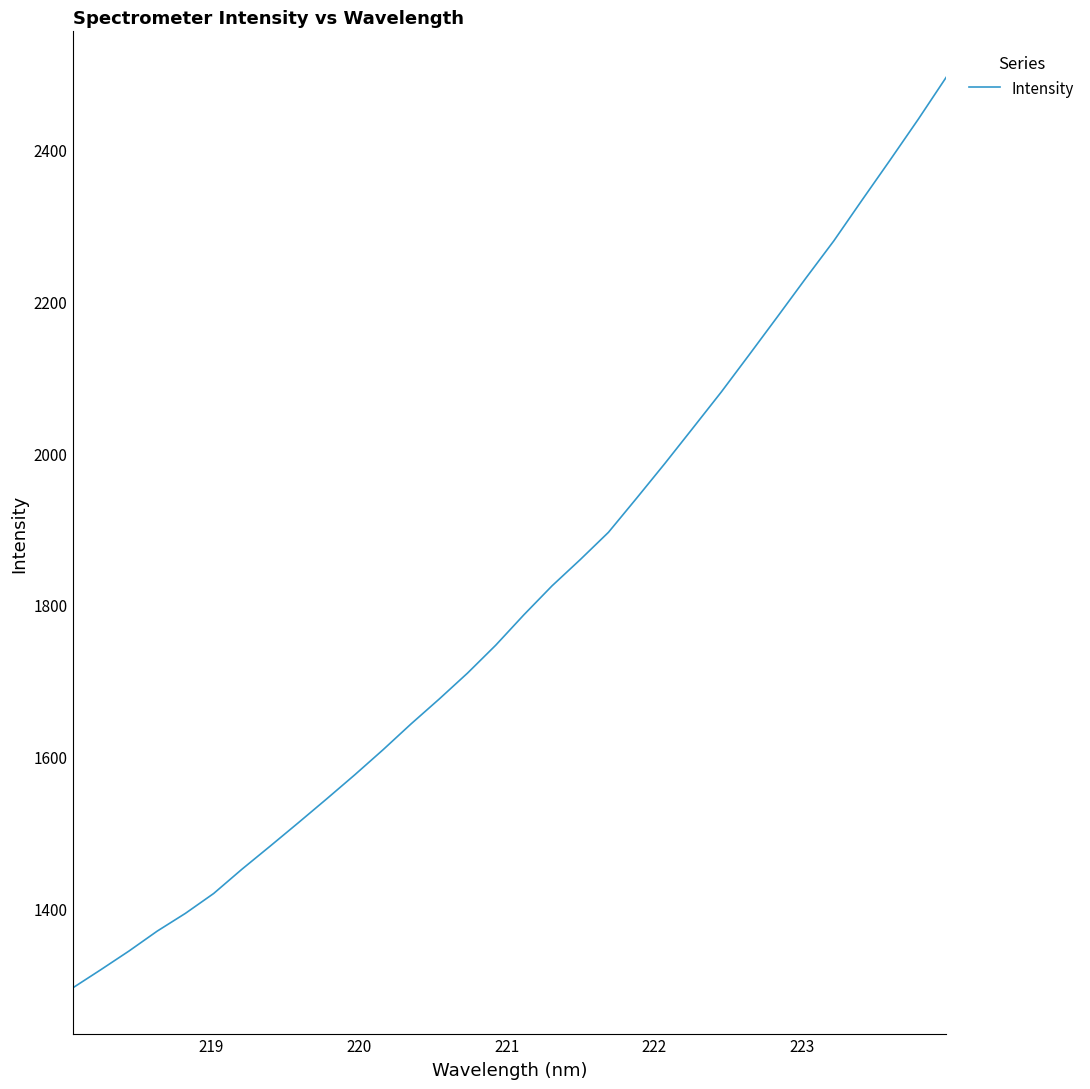

What is the greatest value displayed?

2495.9